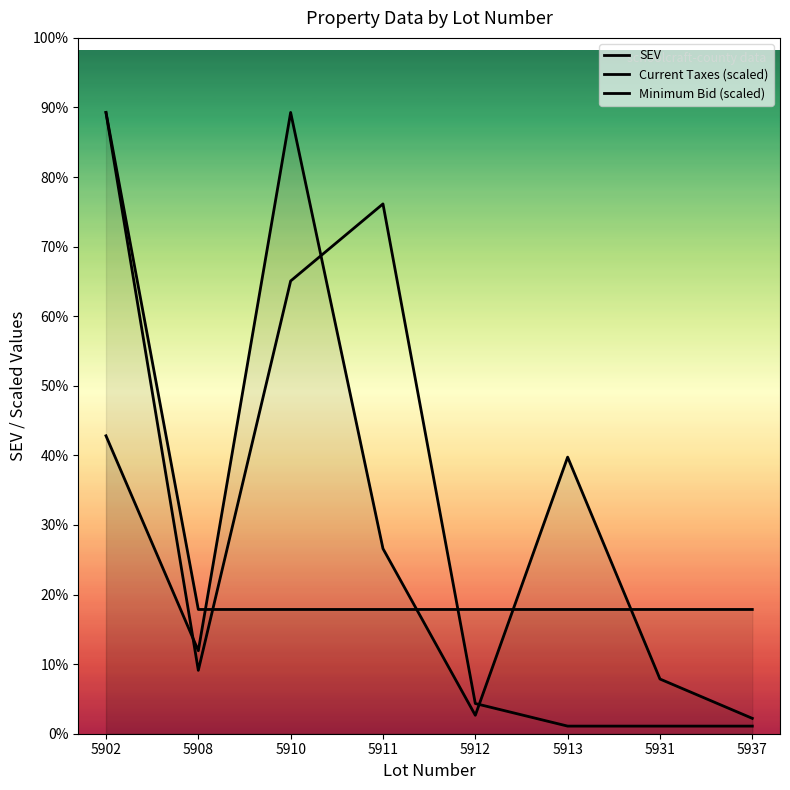

Where is SEV nearest to the value 8351?

5910